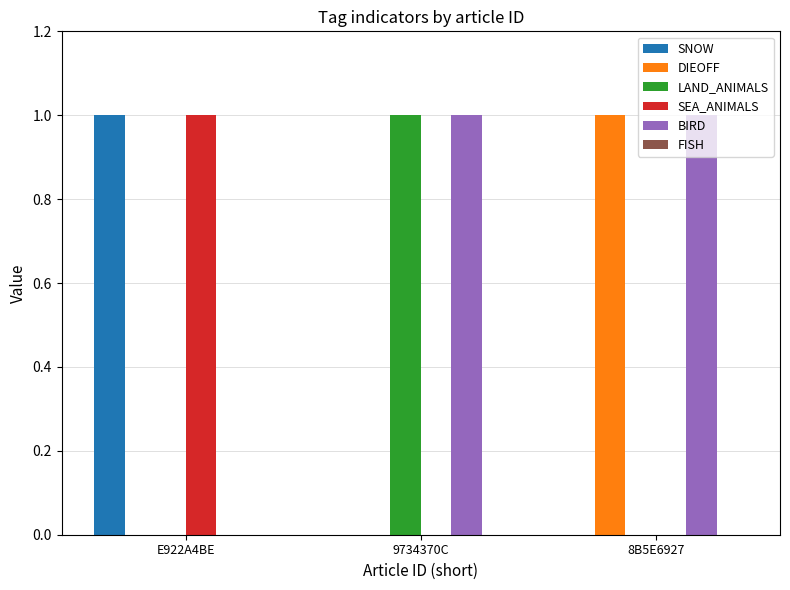

How many DIEOFF values are between 0 and 1?

3